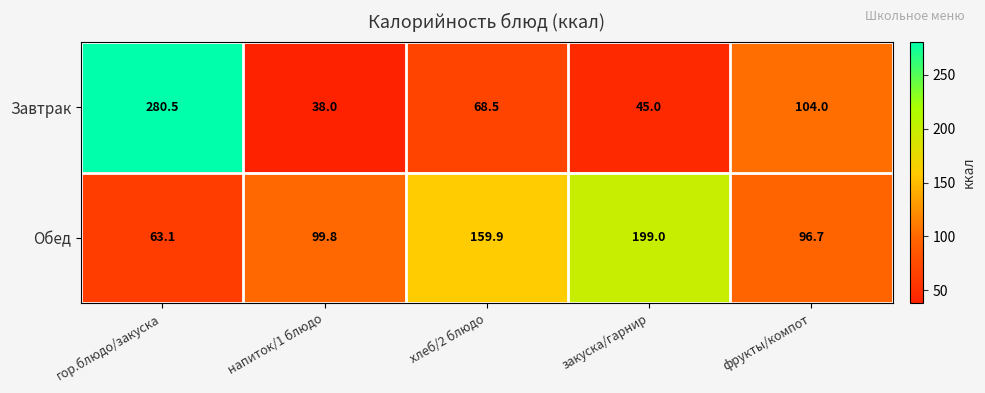

Which category has the highest value in the Завтрак series?

гор.блюдо/закуска